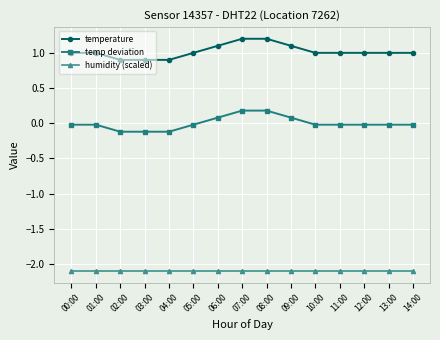

What is the difference between the maximum and minimum values in the temperature series?

0.3